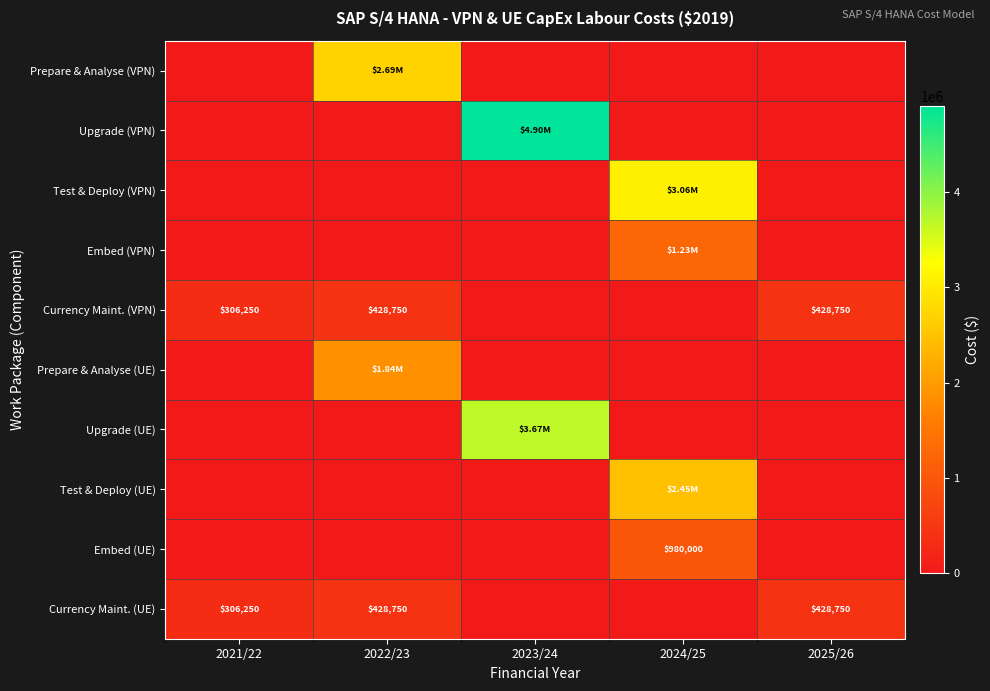

Between 2022/23 and 2025/26, which series saw the biggest shift?

Prepare & Analyse (VPN)